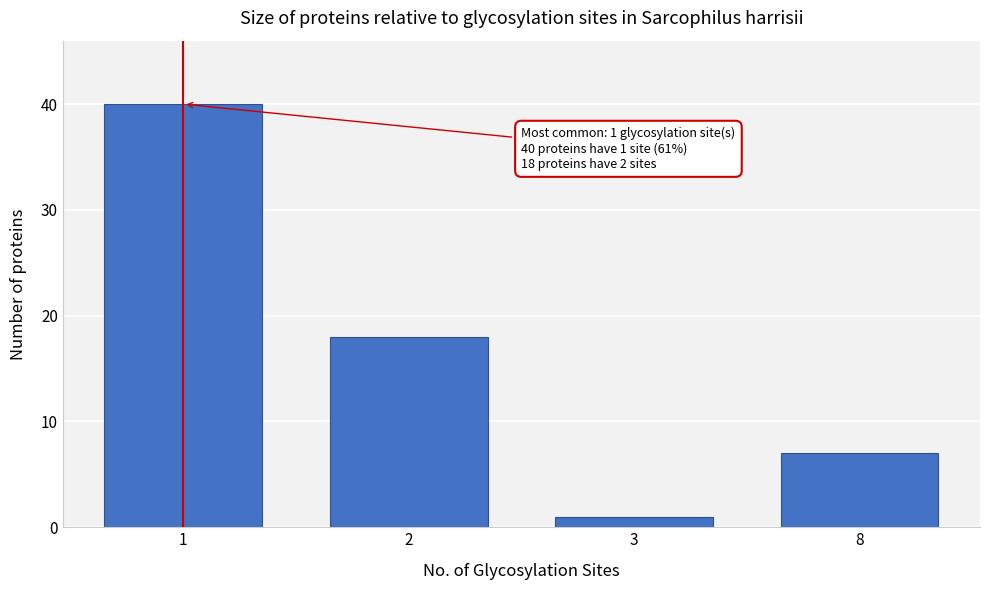

Reading left to right, extract all data points from this chart.

40	18	1	7